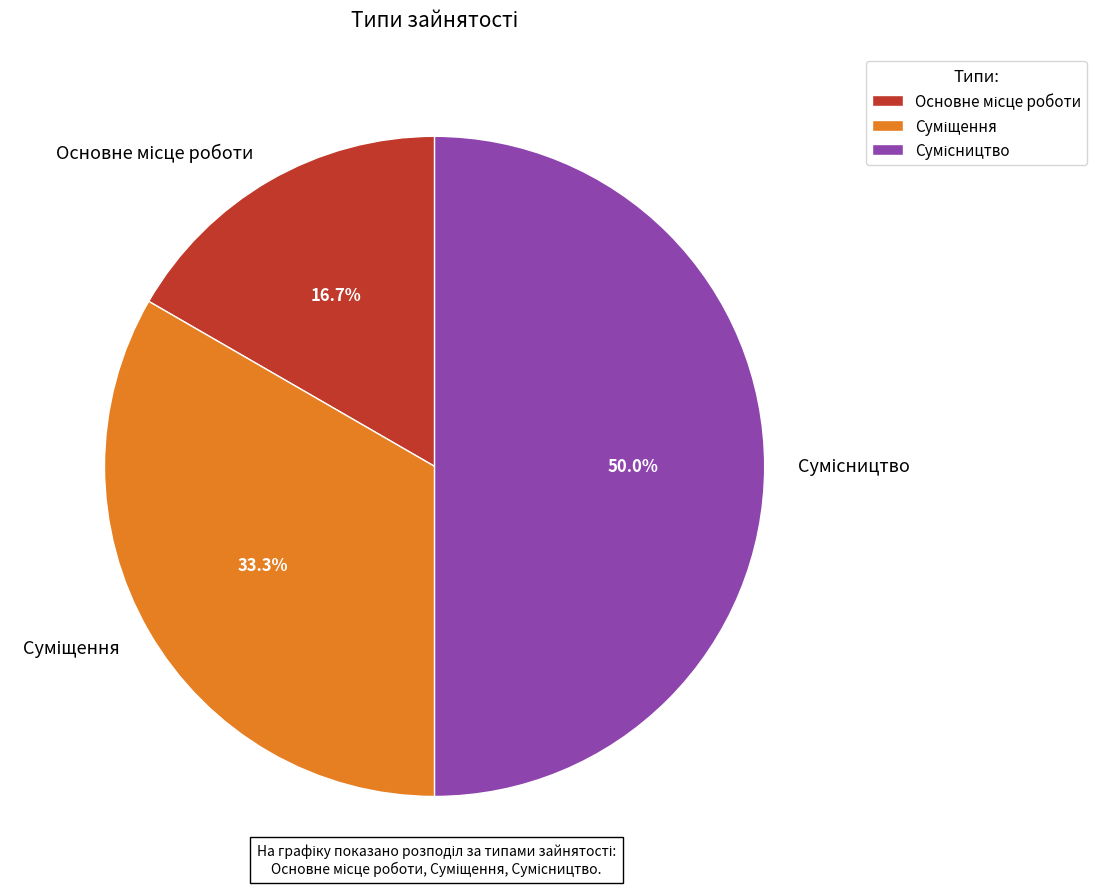

How many segments does this pie chart have?

3